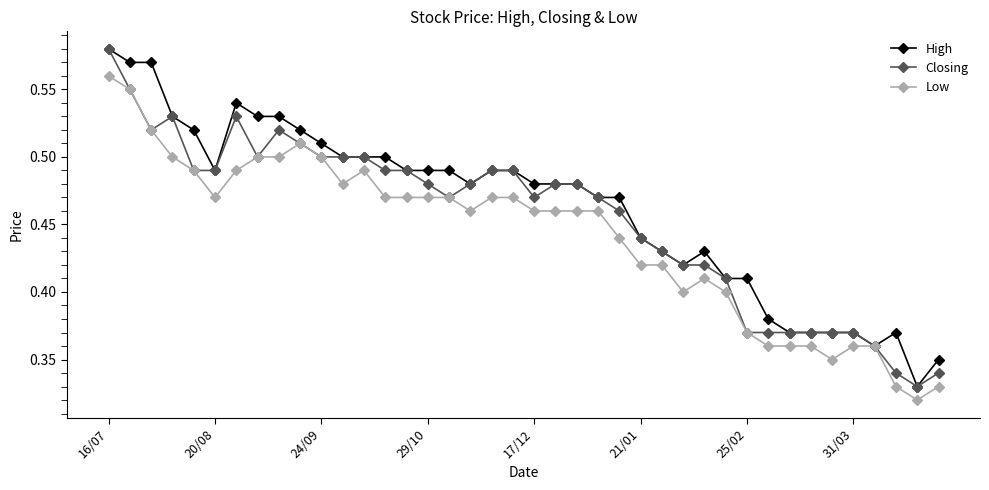

True or false: Low has more than 0 interior local peaks.

True